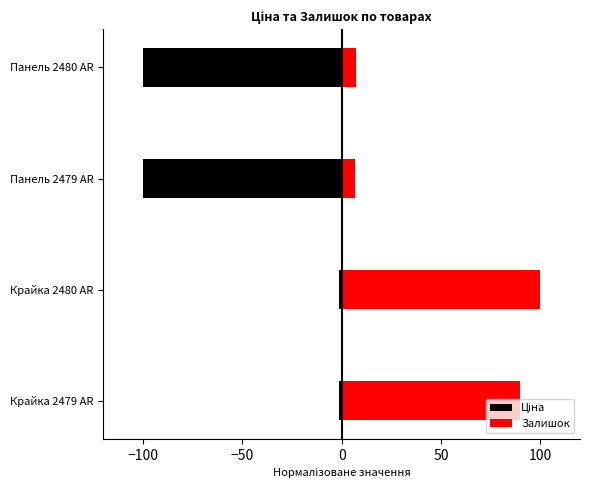

What is the average value of the Ціна series?

-50.8